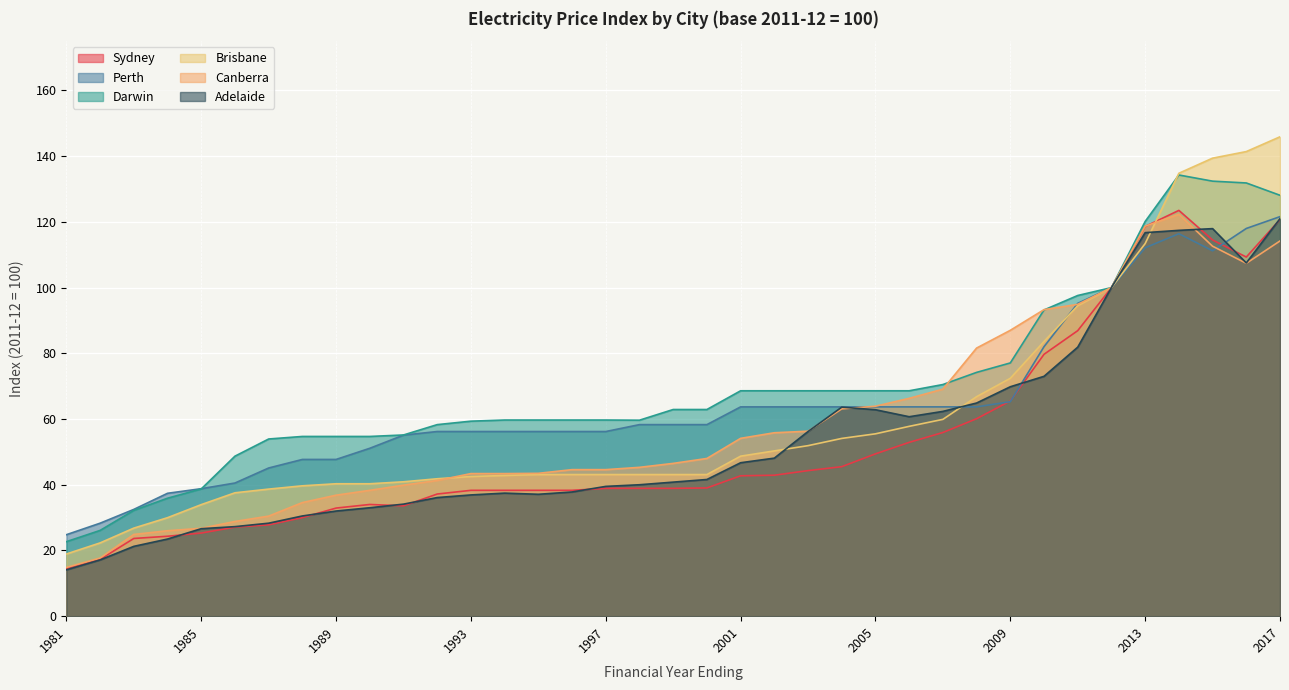

What are all the series names shown in the legend?

Sydney, Perth, Darwin, Brisbane, Canberra, Adelaide